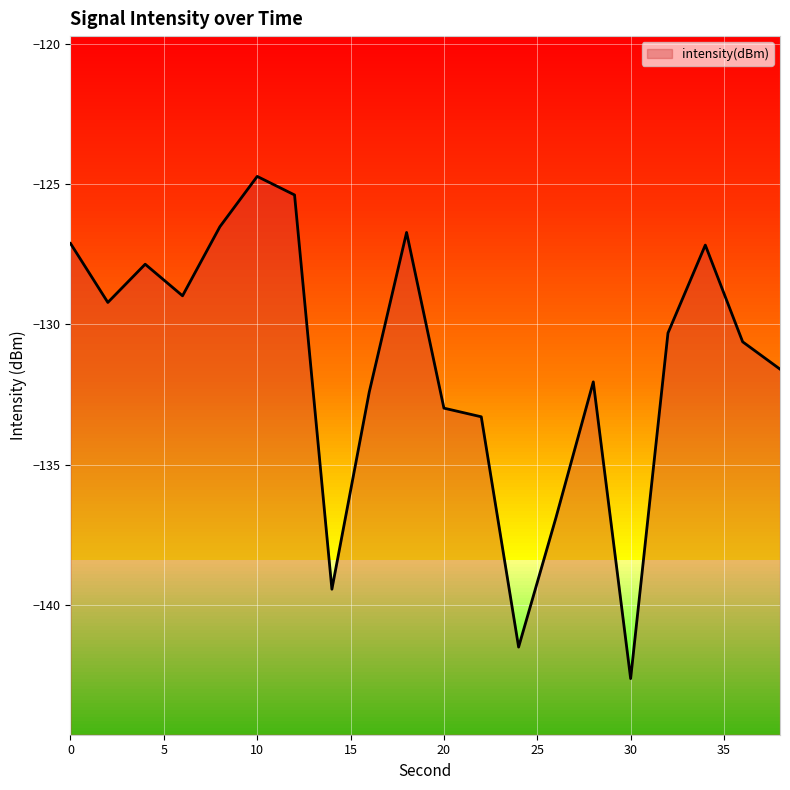

Which category has the highest value across all series?

10